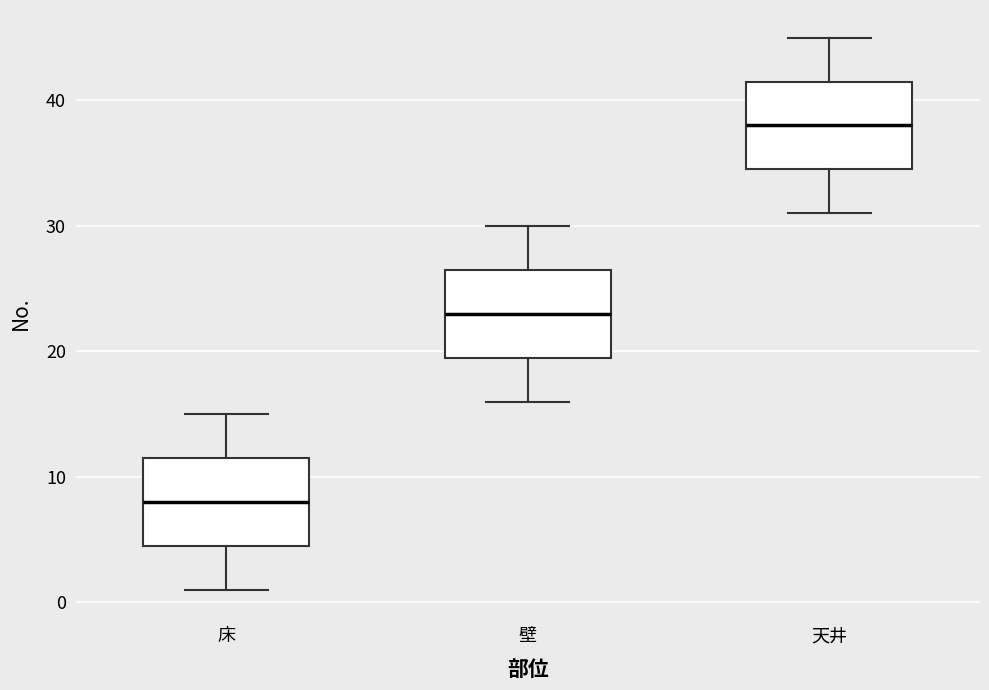

Where does the upper whisker of the box for 天井 end on the y-axis? The values are not printed on the chart, so give them approximately, as read against the axis.

45